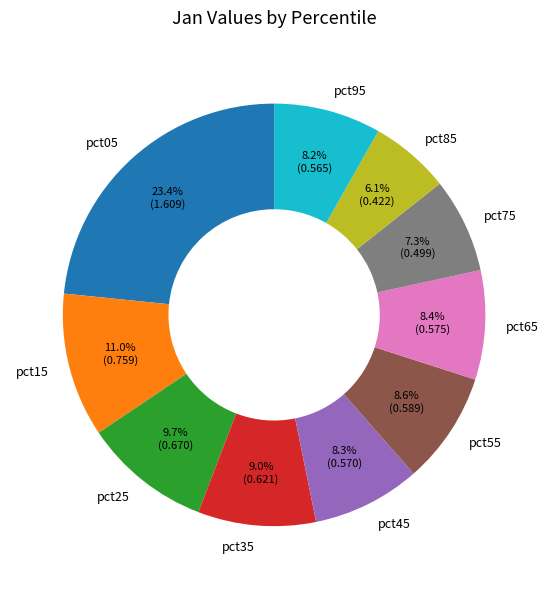

What is the smallest slice in the pie chart?

pct85